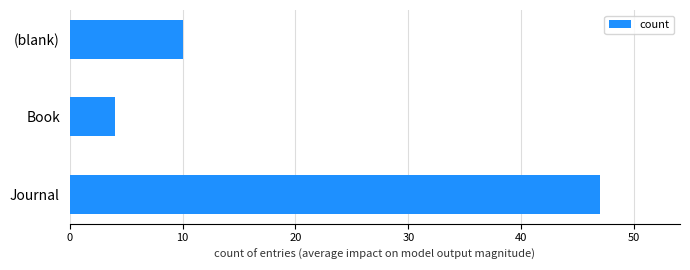

What is the difference between the maximum and second lowest values?

37